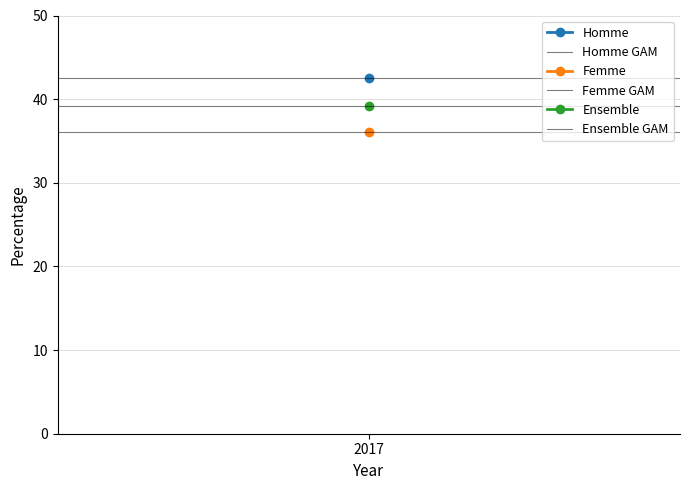

At which category does the chart reach its minimum across all series?

2017